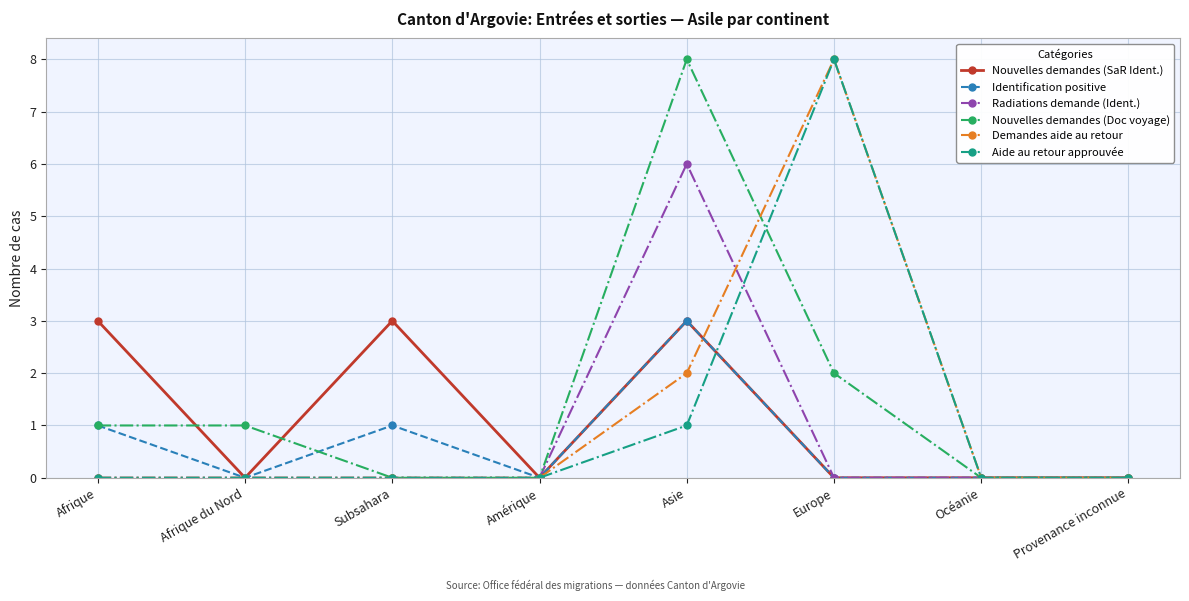

Does the chart have visible grid lines?

Yes